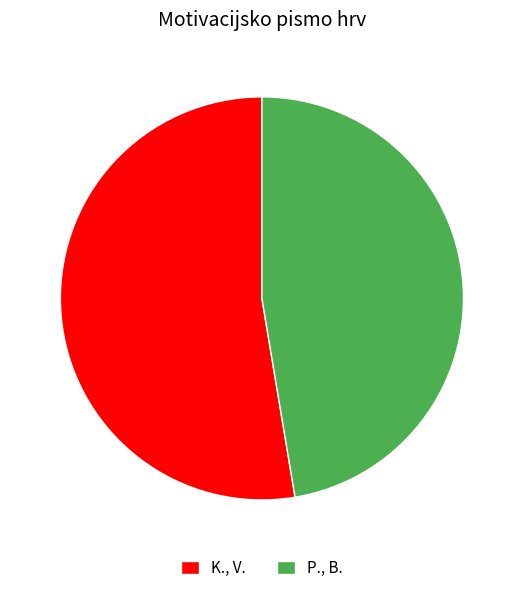

Is it true that P., B. is 59% of the pie?

False